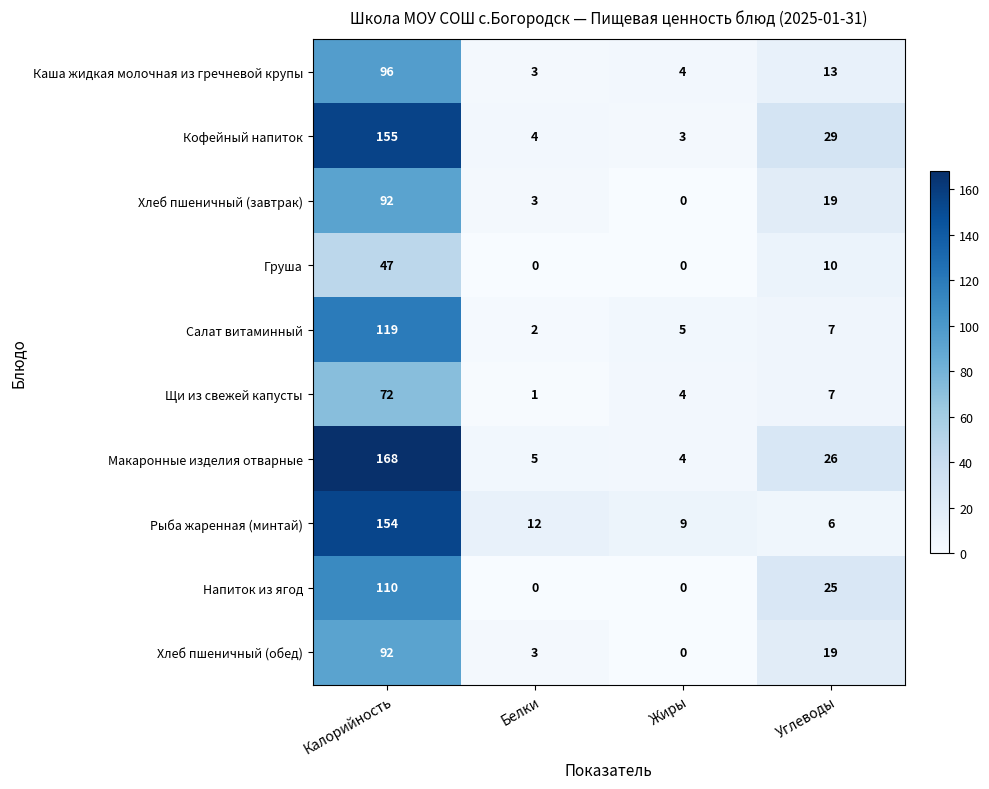

How many distinct data groups are displayed?

10